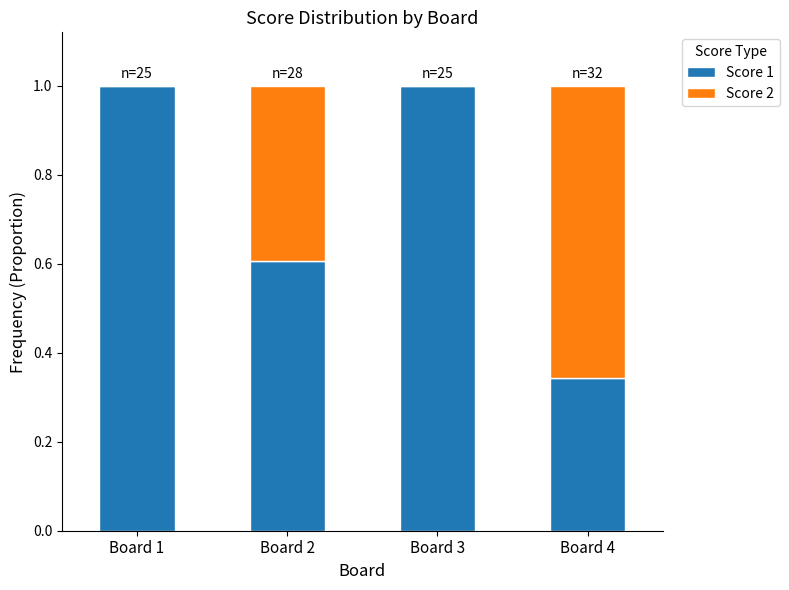

What are all the series names shown in the legend?

Score 1, Score 2